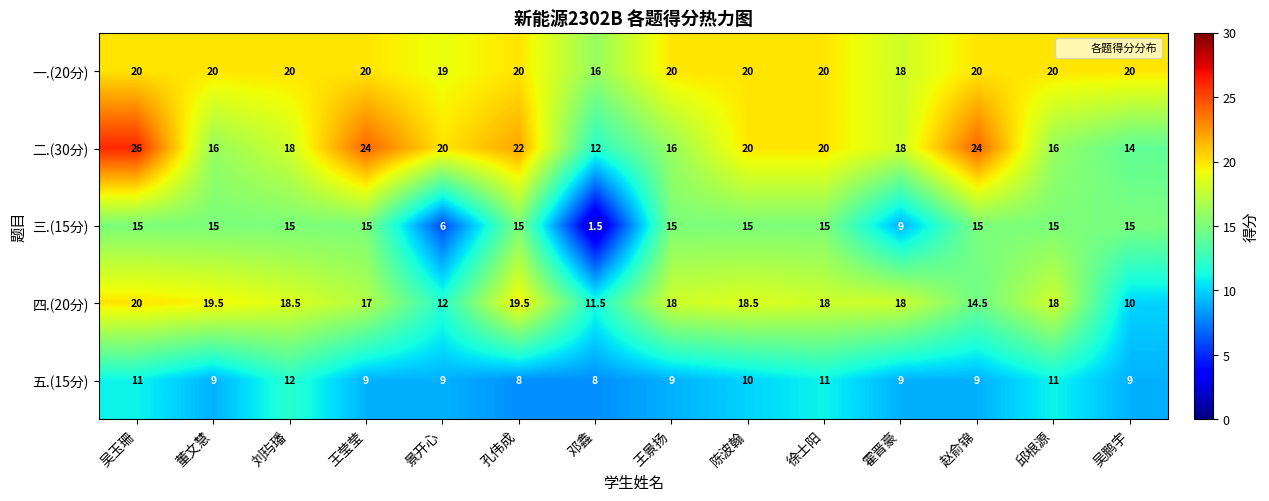

At which label is 三.(15分) closest to 8?

霍晋豪